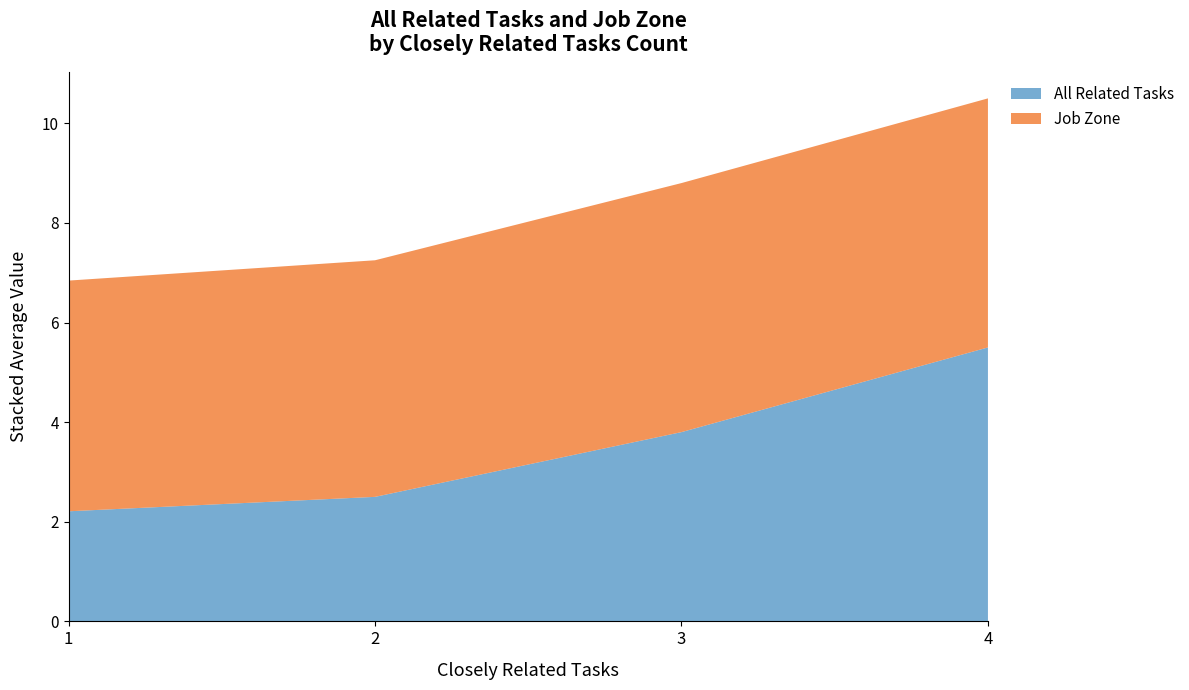

What value does the All Related Tasks series have at 1?

2.2